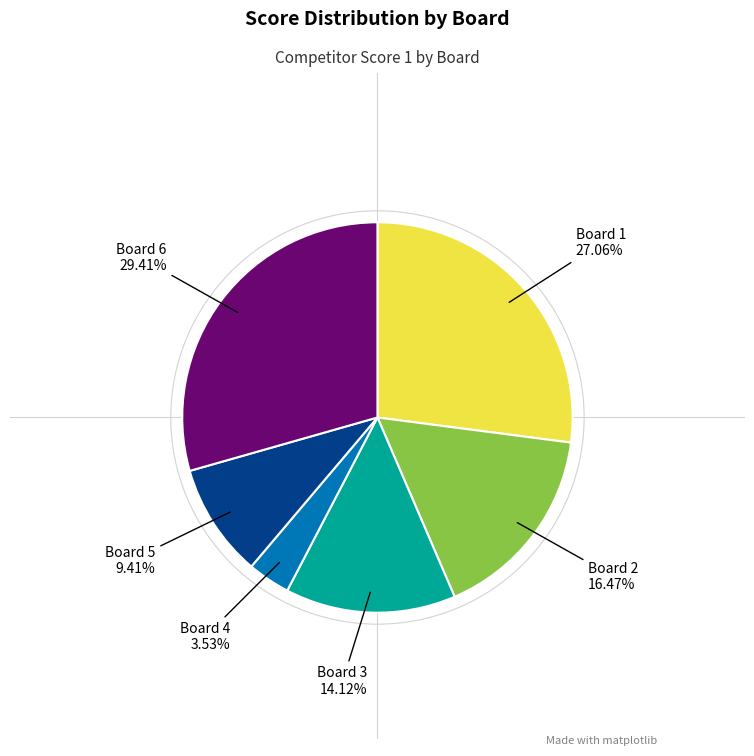

Between Board 5 and Board 6, which is larger?

Board 6